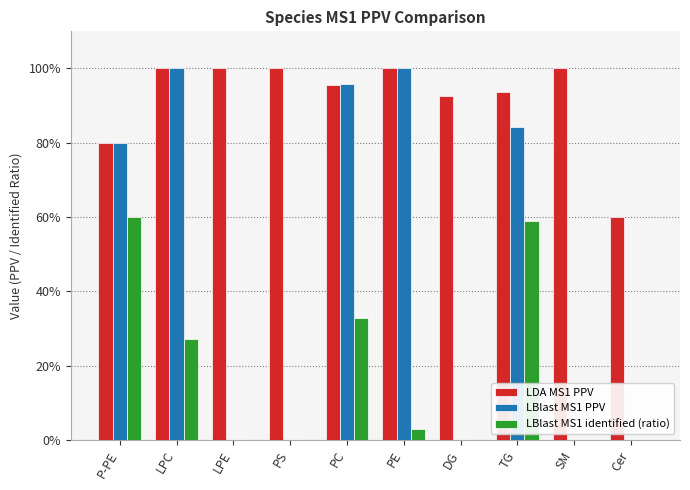

Reading left to right, what are all the values shown in this chart?

LDA MS1 PPV: 0.8	1.0	1.0	1.0	1.0	1.0	0.9	0.9	1.0	0.6
LBlast MS1 PPV: 0.8	1.0	0.0	0.0	1.0	1.0	0.0	0.8	0.0	0.0
LBlast MS1 identified (ratio): 0.6	0.3	0.0	0.0	0.3	0.0	0.0	0.6	0.0	0.0